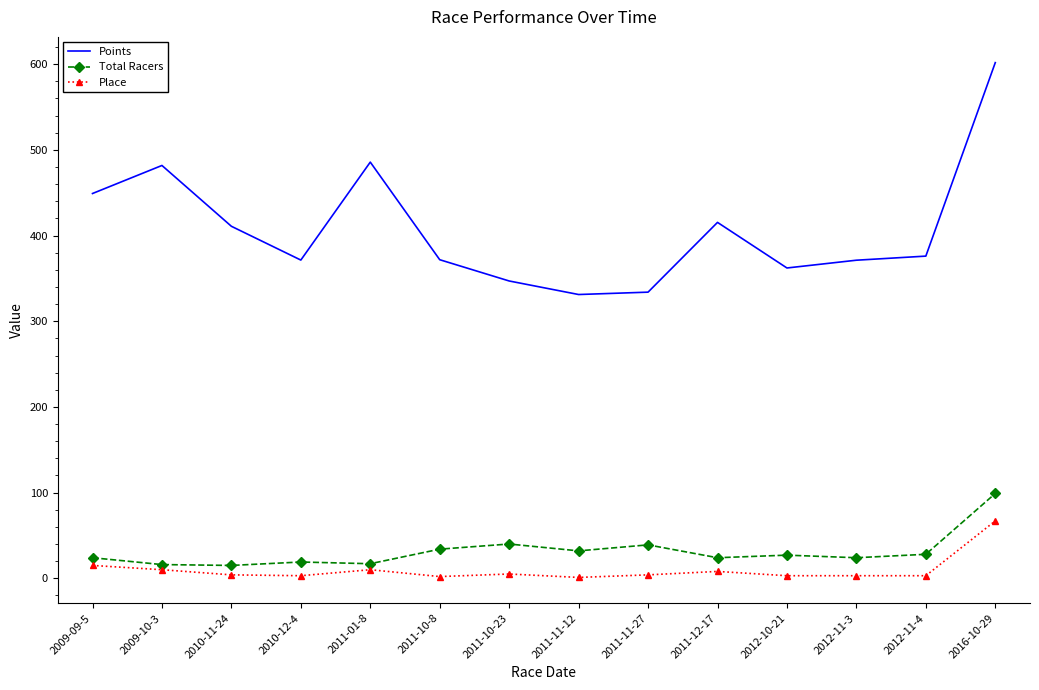

What is the label of the 4th point from the right?

2012-10-21